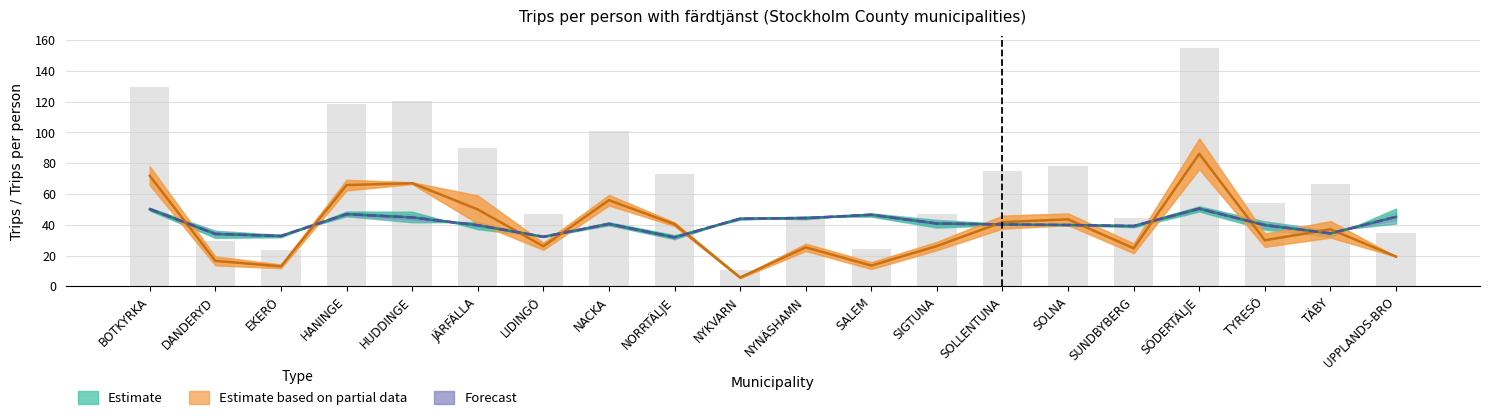

What is the total value across all series at UPPLANDS-BRO?

144.4